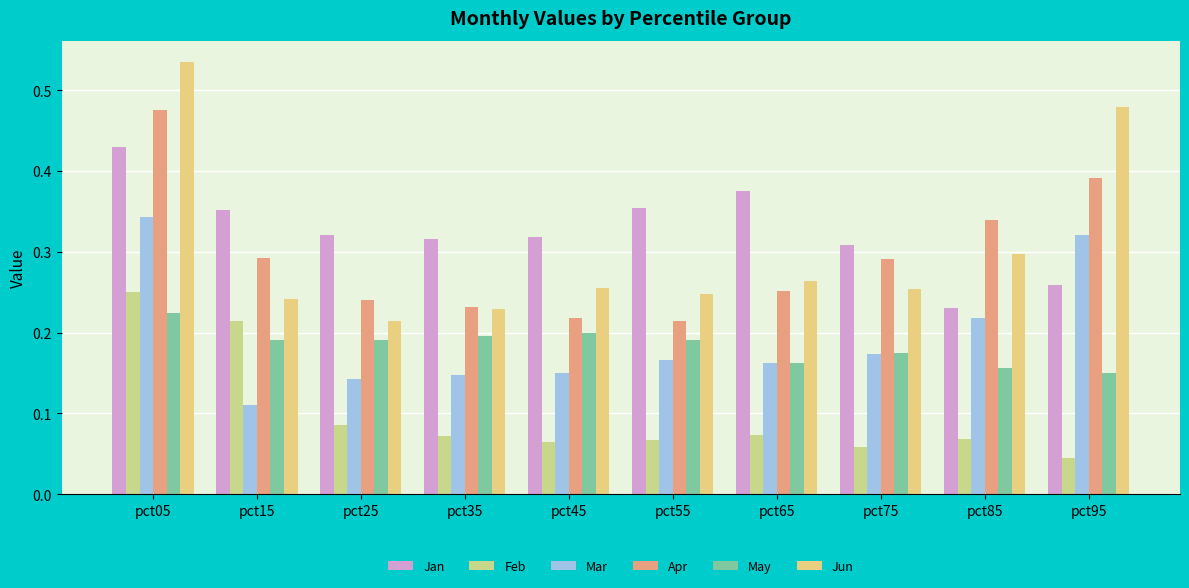

Which category has the lowest value across all series?

pct95